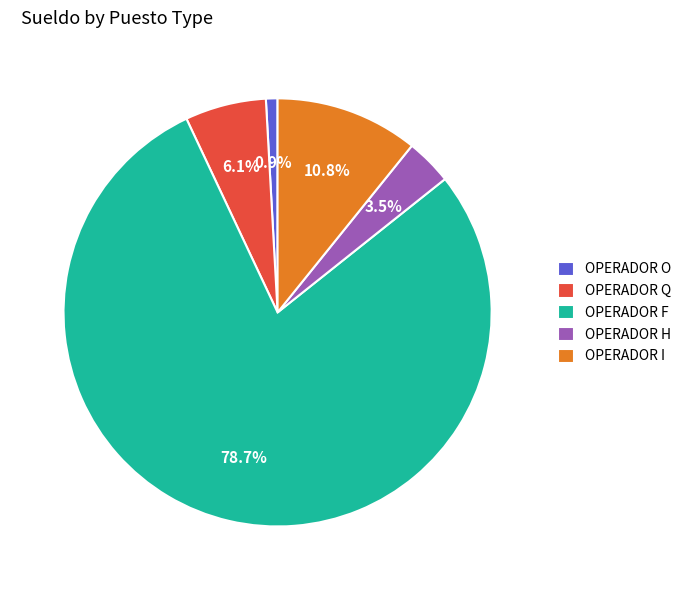

Which category has the smallest portion of the pie?

OPERADOR O